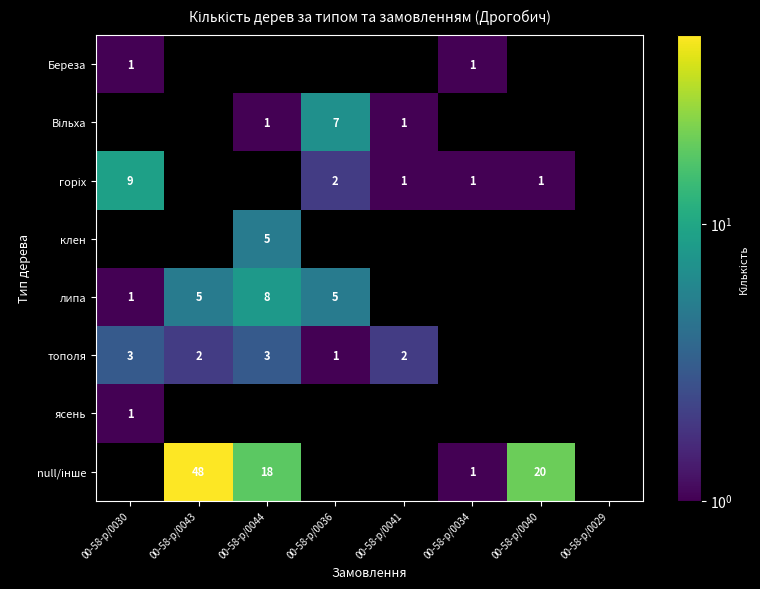

At how many categories does at least one series exceed 19?

2